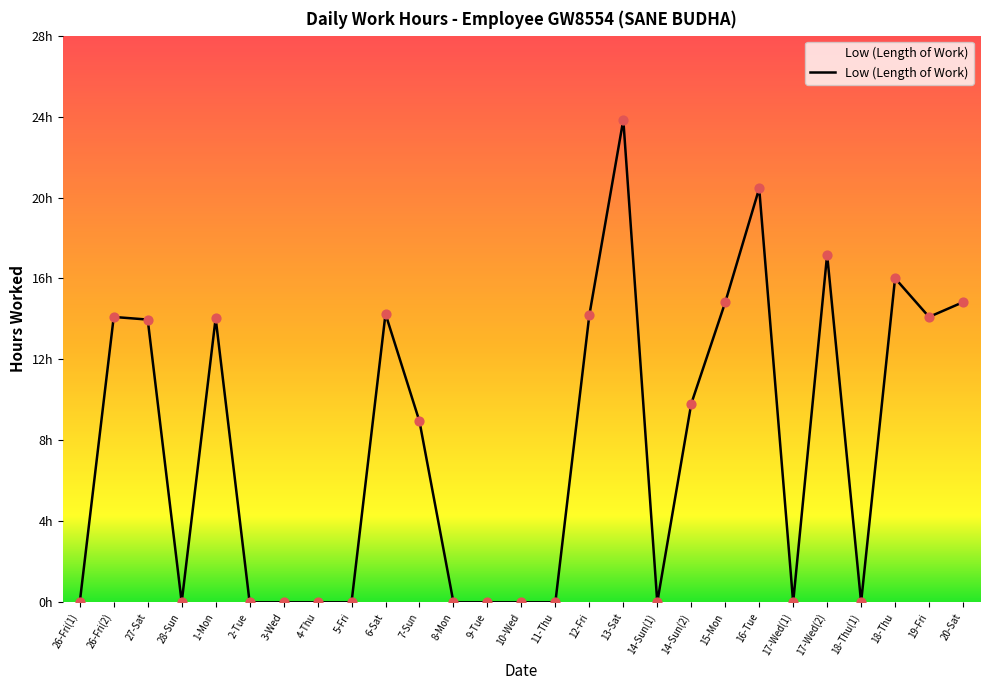

What is the ratio of the value at 1-Mon to the value at 19-Fri?

1.0